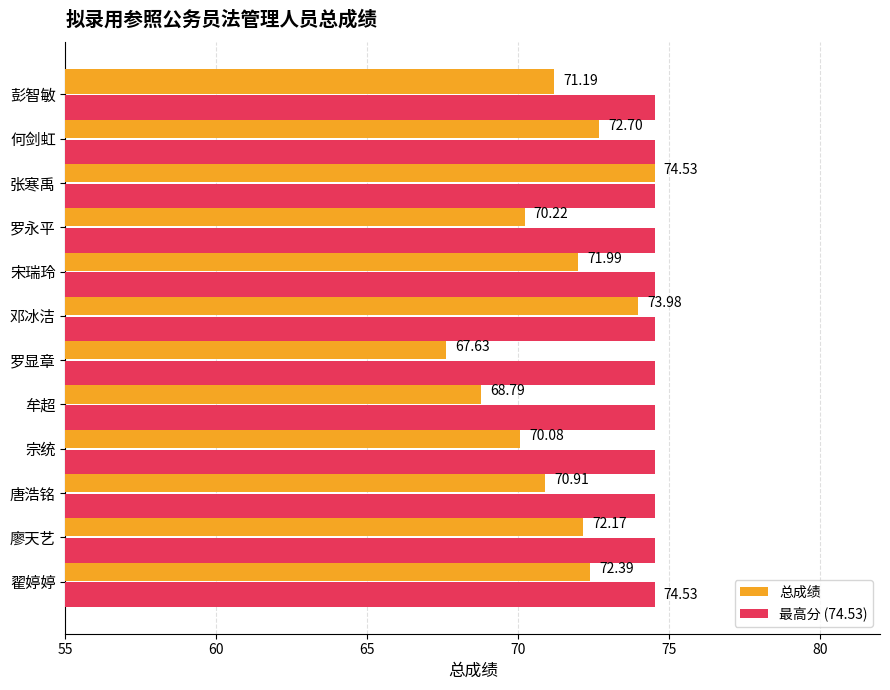

At which category is the sum across all series the highest?

张寒禹